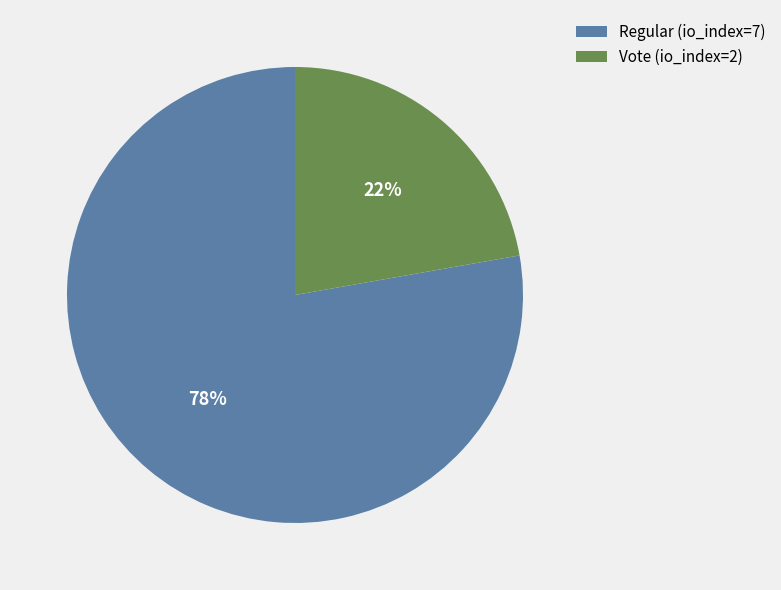

Is the sum of Regular (io_index=7) and Vote (io_index=2) greater than half?

Yes